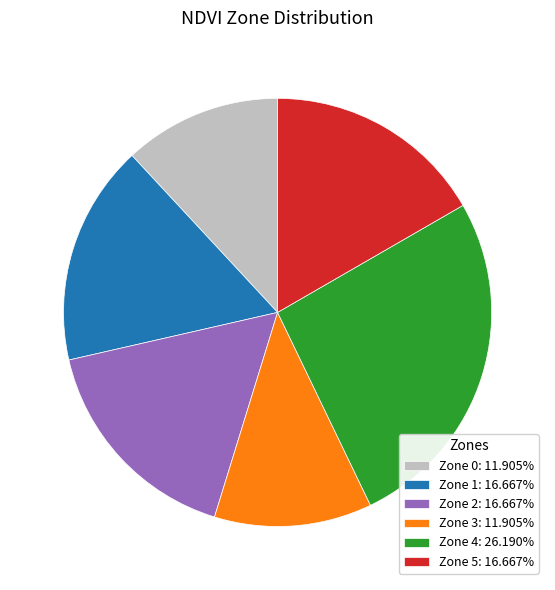

Combined, do Zone 3: 11.905% and Zone 0: 11.905% account for over 50%?

No